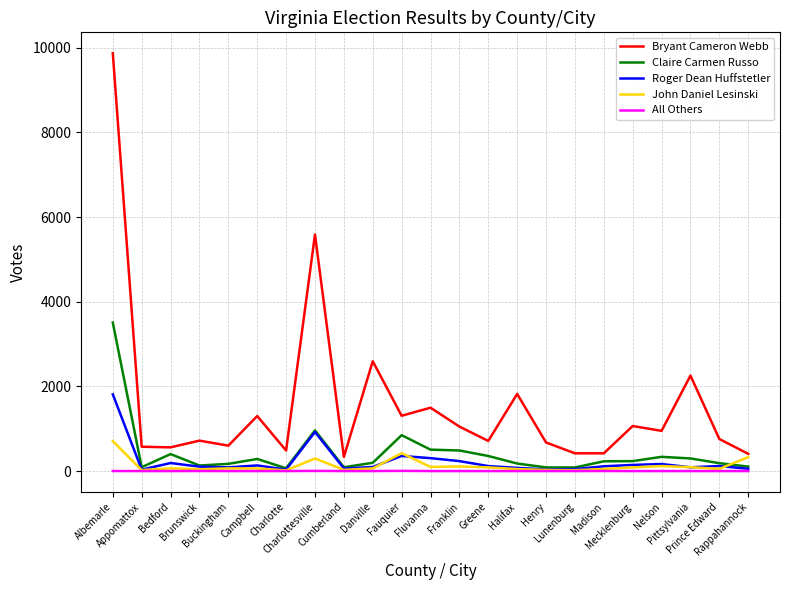

Does the chart have visible grid lines?

Yes